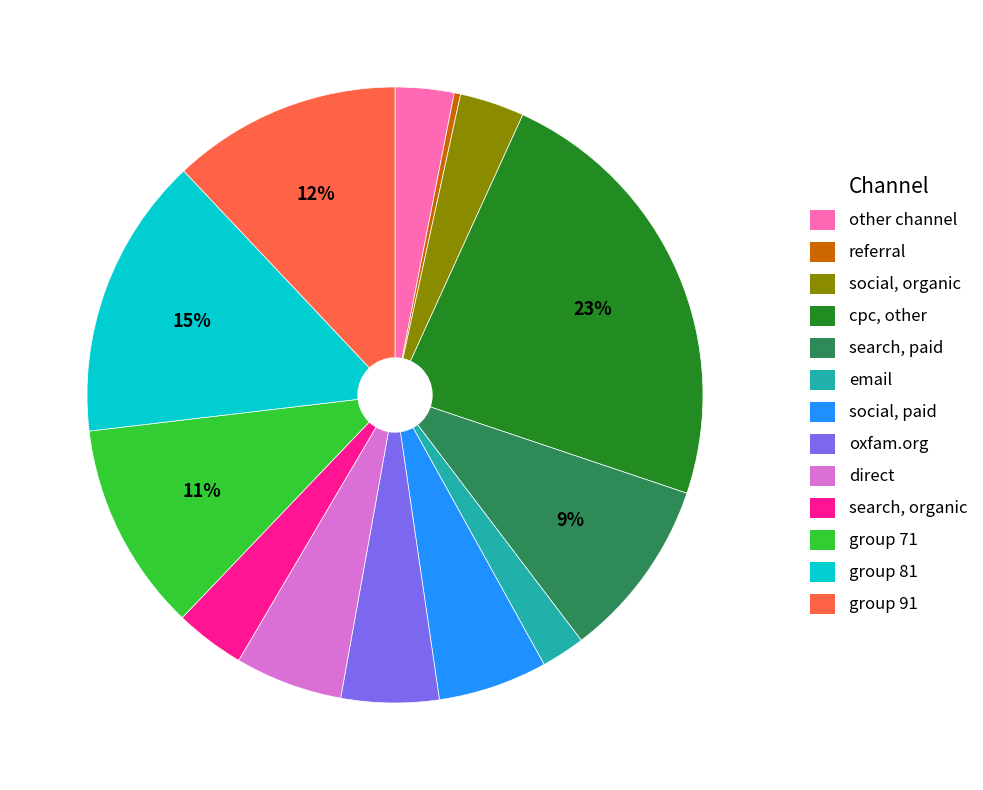

The search, paid slice represents 1% of the pie. True or false?

False